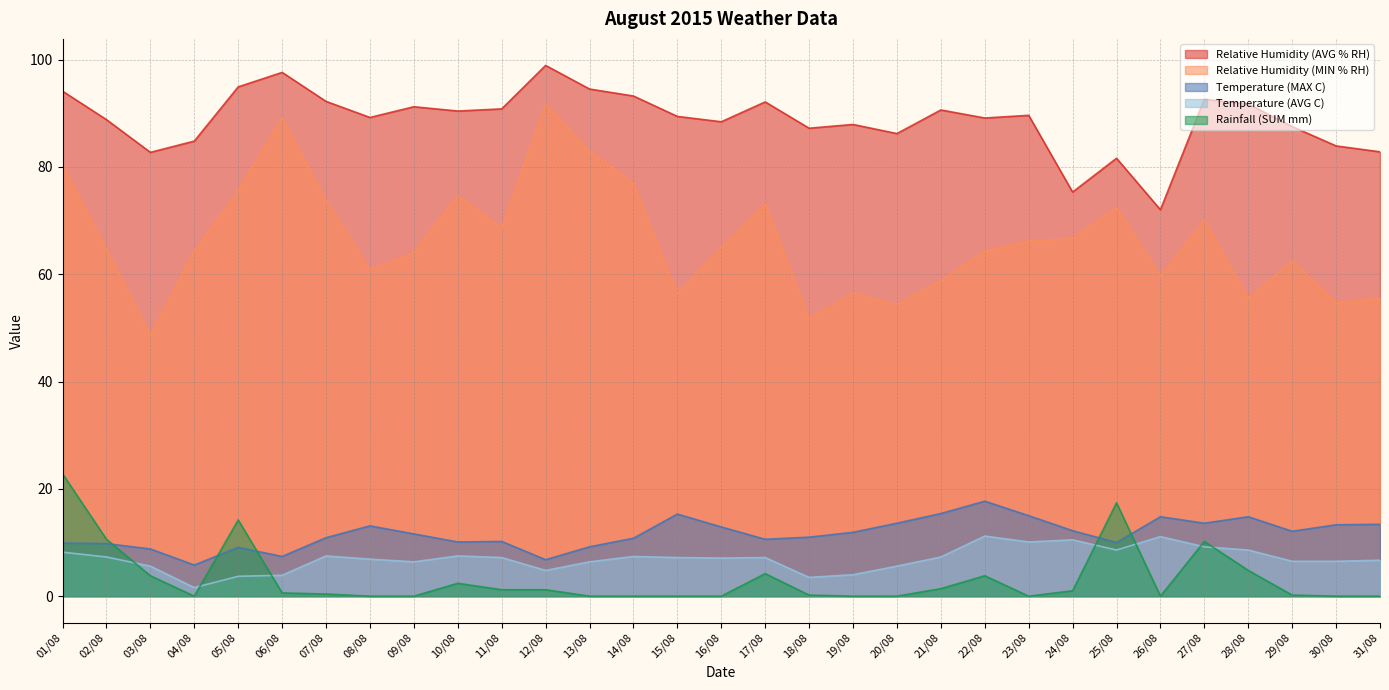

How many data points in Relative Humidity (MIN % RH) are less than 64?

12